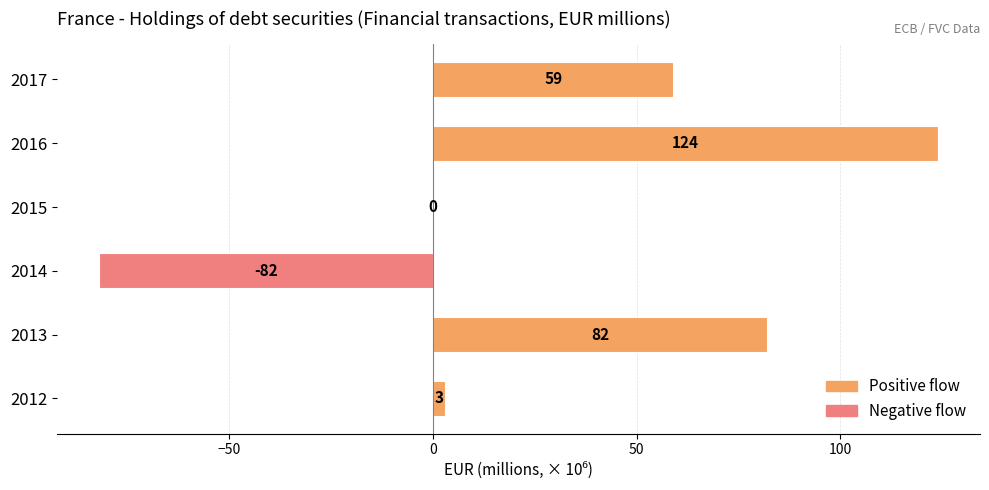

What is the sum of the values at 2013 and 2016?

206